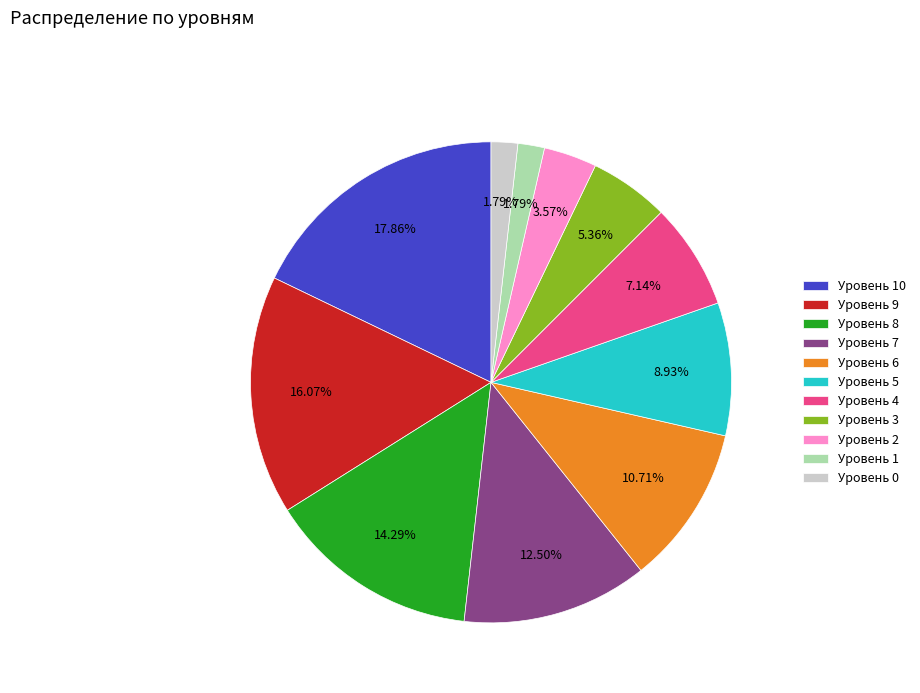

Combined, do Уровень 5 and Уровень 8 account for over 50%?

No